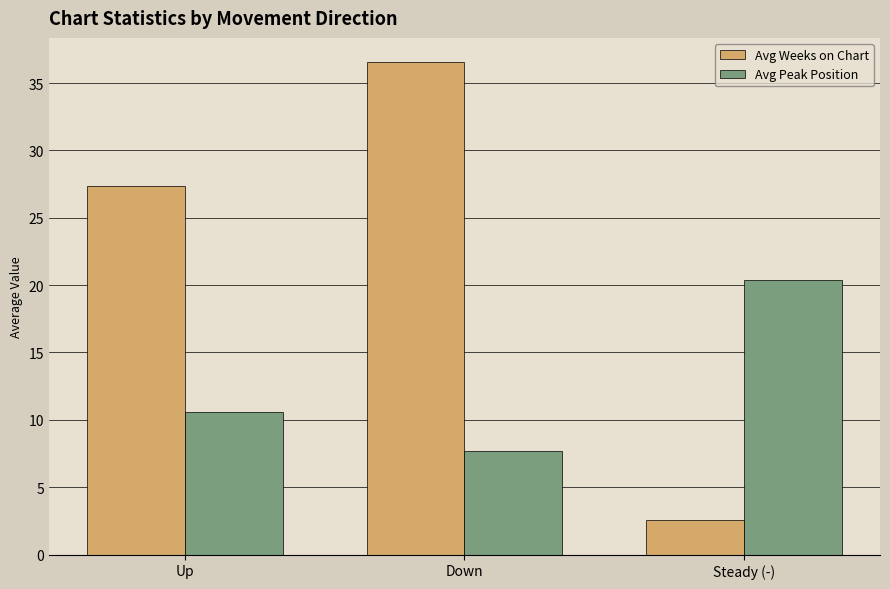

Reading right to left, extract all data points from this chart.

Avg Weeks on Chart: 2.6	36.5	27.3
Avg Peak Position: 20.4	7.7	10.6